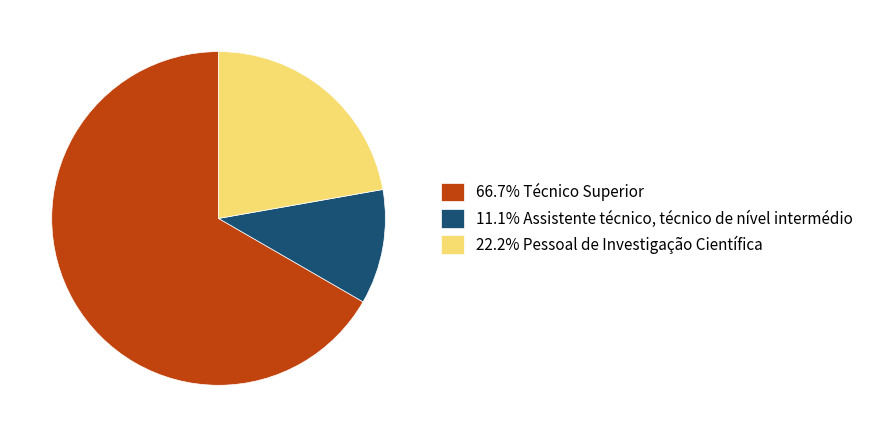

Combined, do 66.7% Técnico Superior and 22.2% Pessoal de Investigação Científica account for over 50%?

Yes